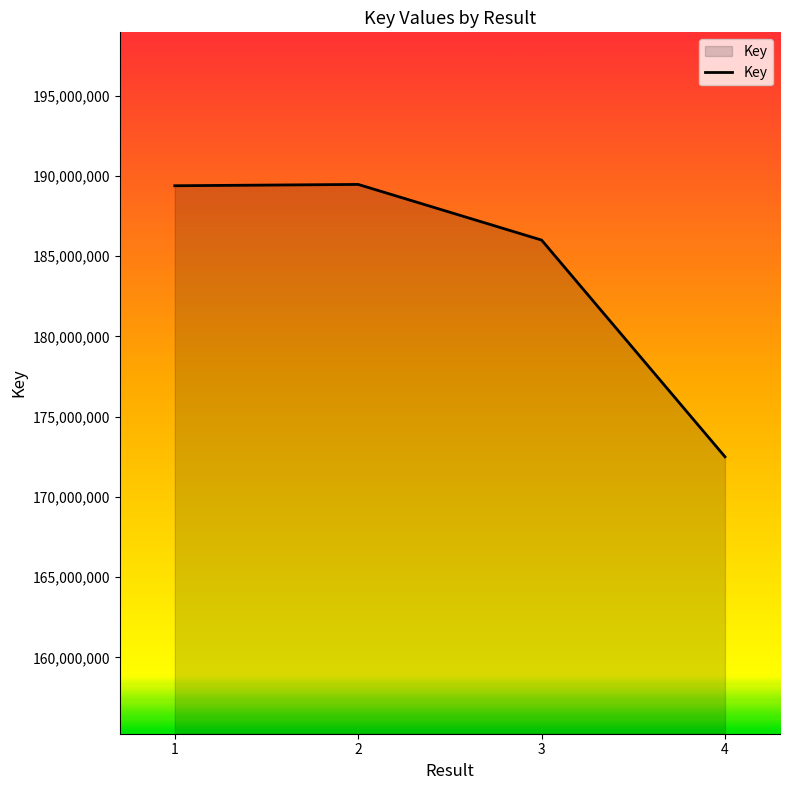

Where is the first local maximum?

2